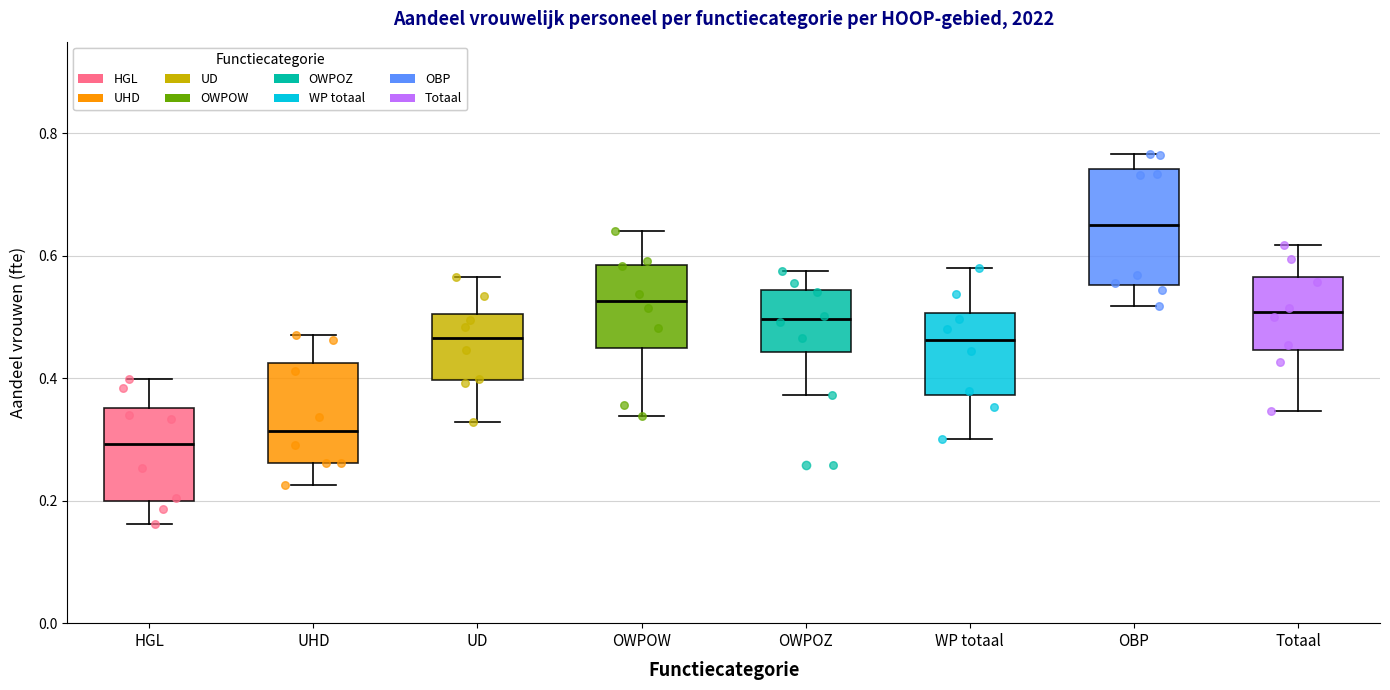

Which box's median line is the highest?

OBP